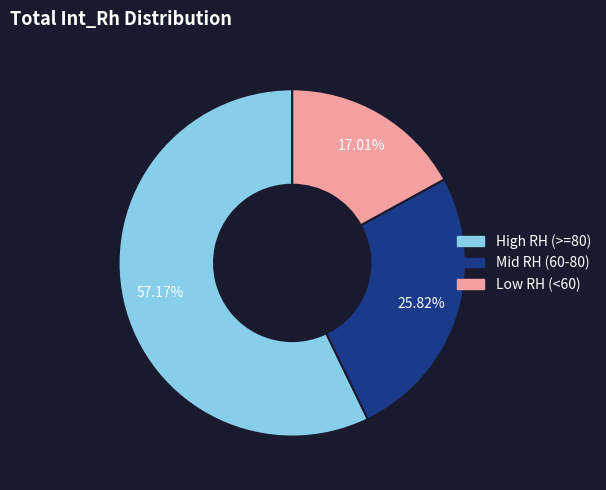

Is there a majority slice in this chart?

Yes